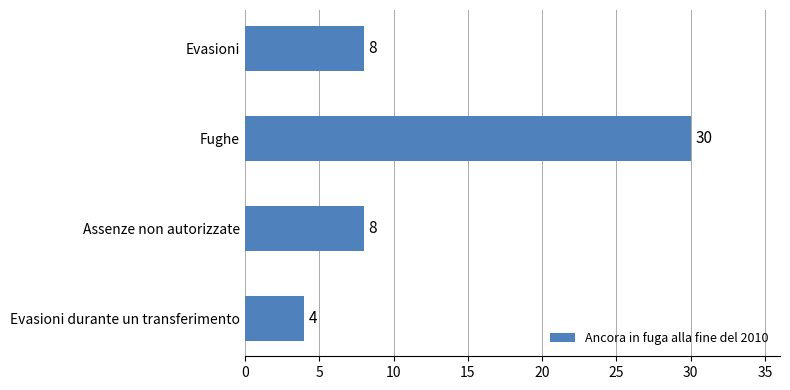

Reading bottom to top, extract all data points from this chart.

4	8	30	8